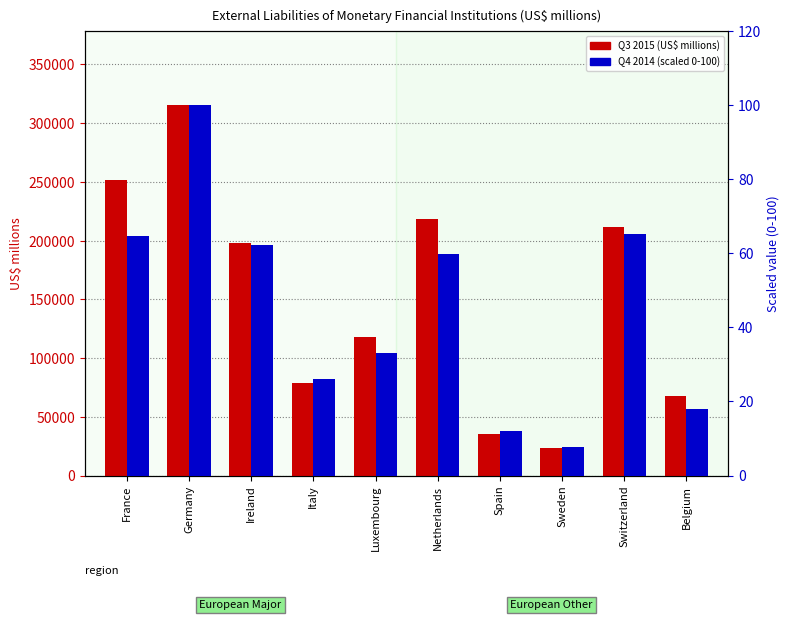

At how many categories does at least one series exceed 115941?

6